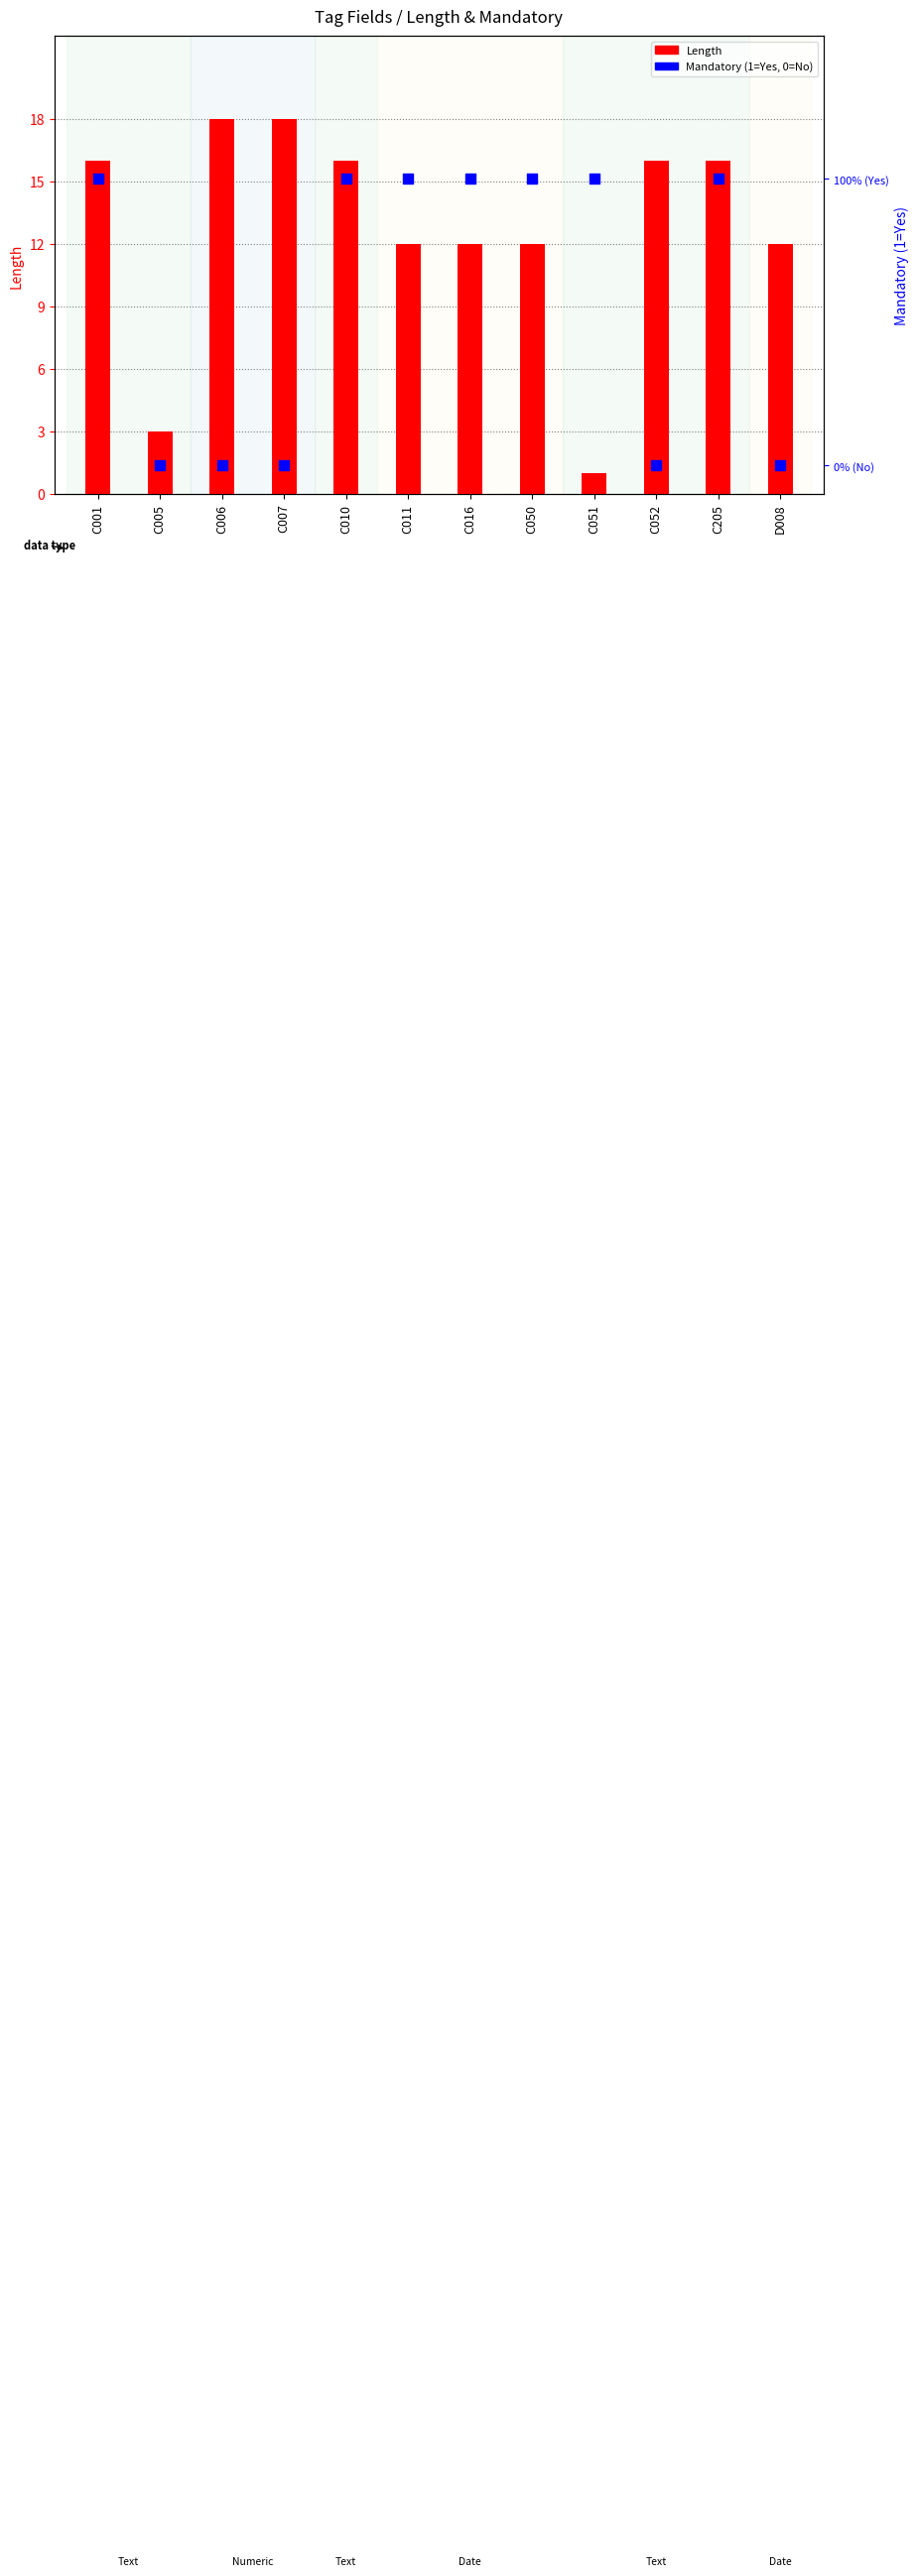

What are all the series names shown in the legend?

Length, Mandatory (1=Yes, 0=No)